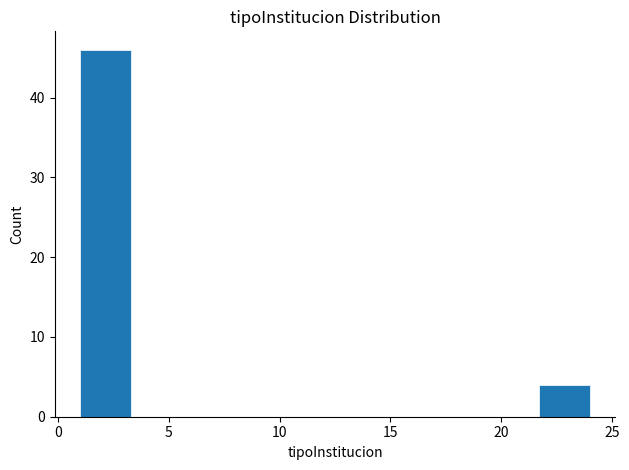

Over which range of the x-axis is the bar tallest?

1.0 to 3.3